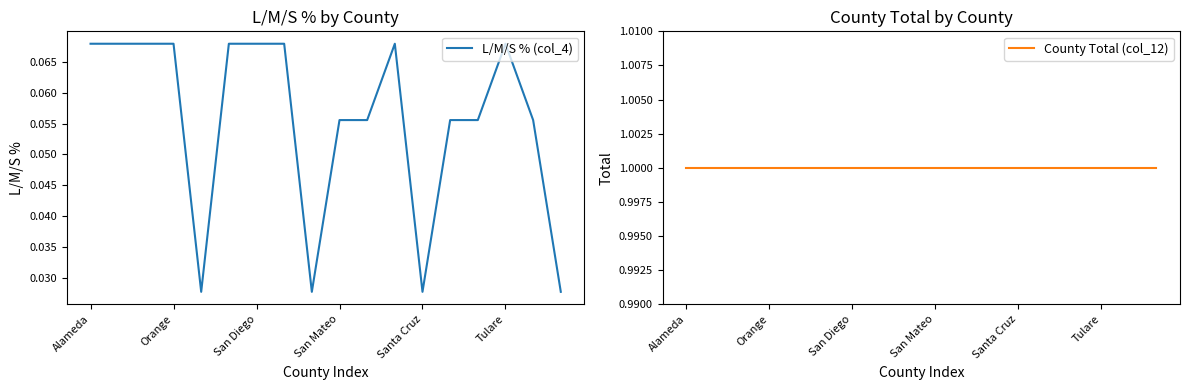

Rank the series by their average value, from highest to lowest.

County Total (col_12), L/M/S % (col_4)